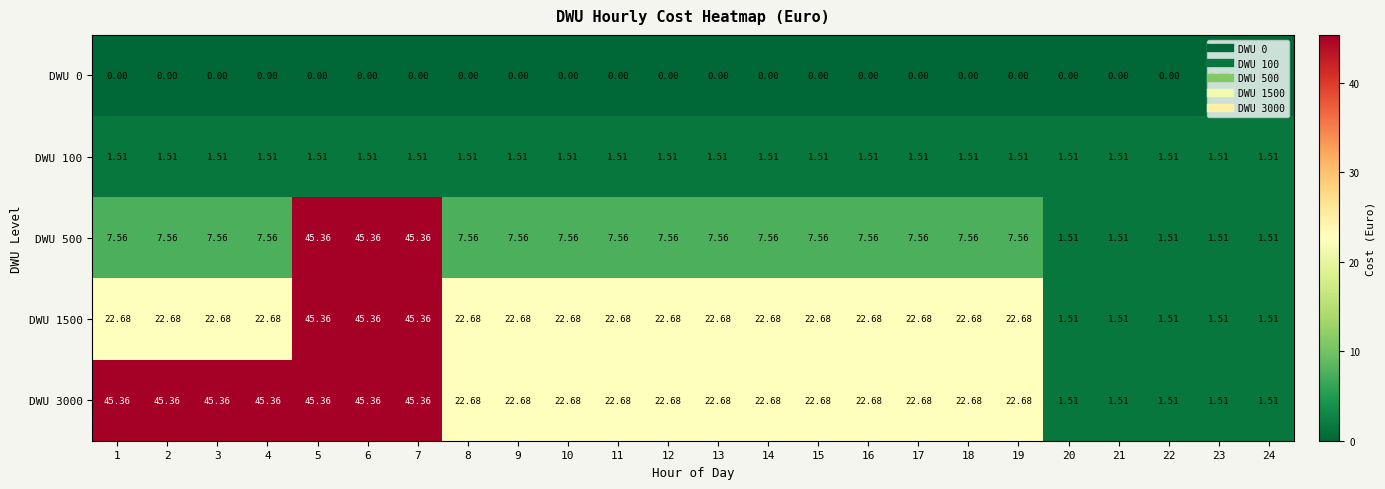

Is the value of DWU 1500 at 24 greater than the value of DWU 3000 at 10?

No